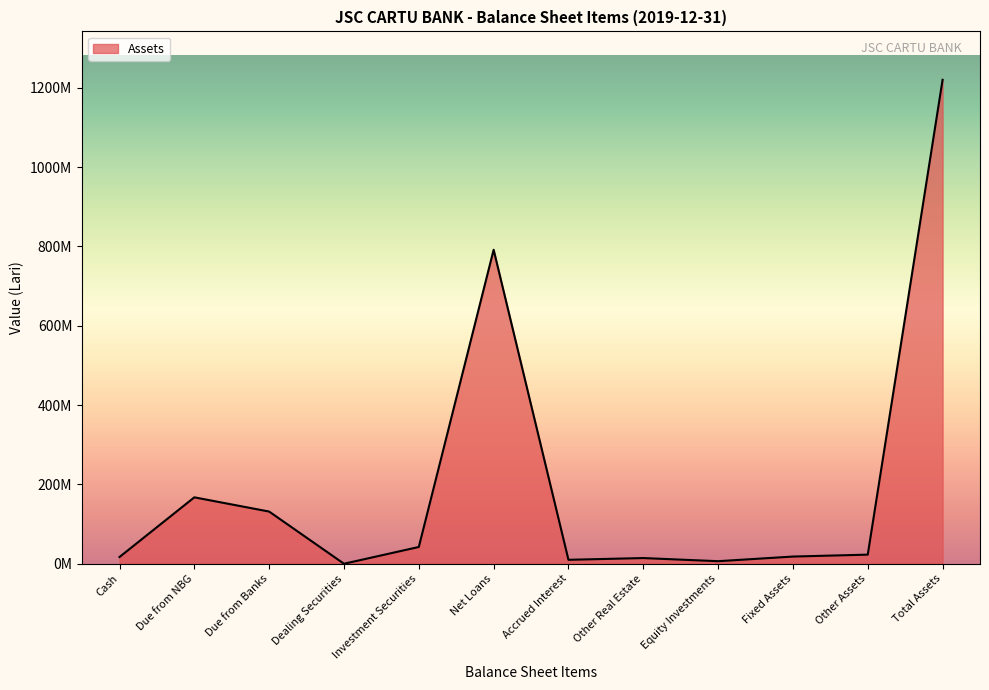

Does the chart display data point markers on the line(s)?

No